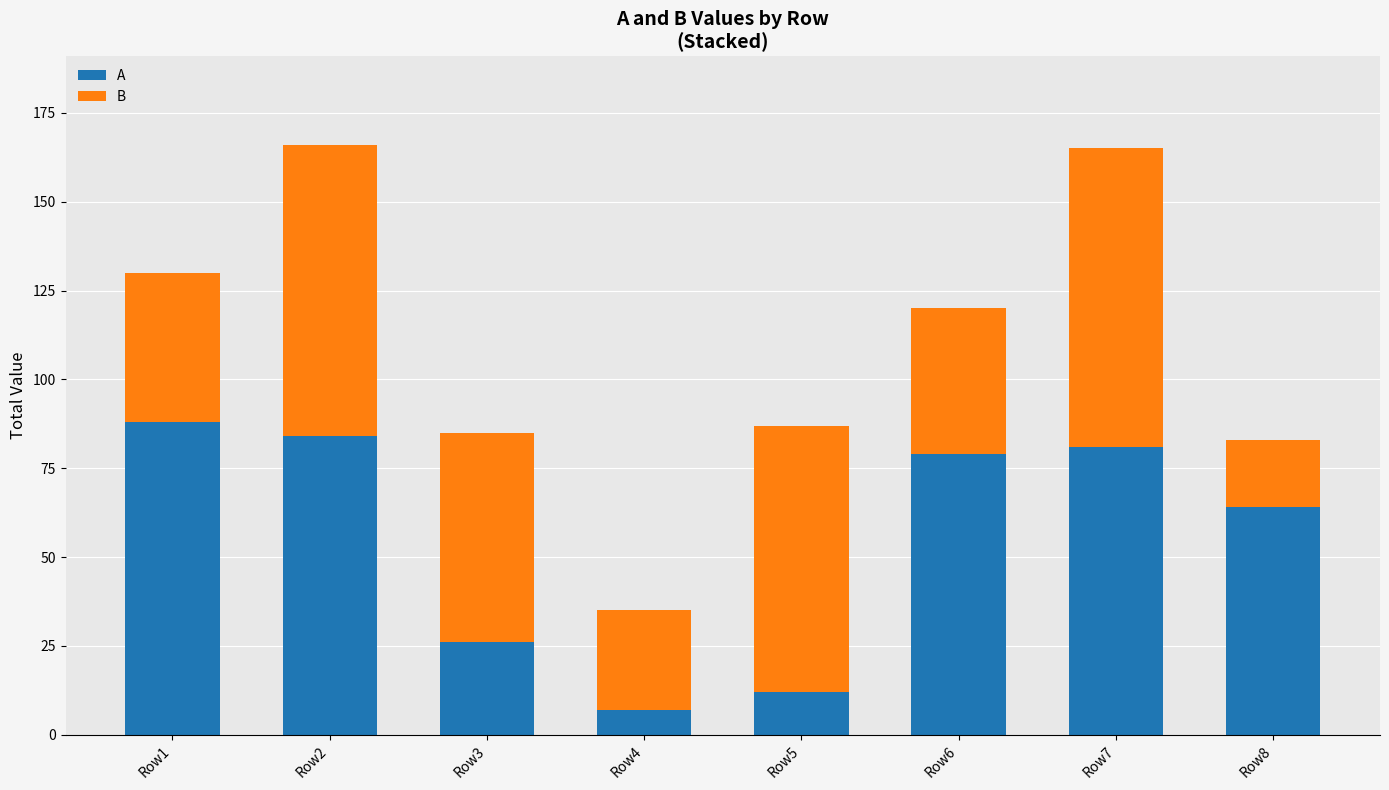

Which category has the highest value in the A series?

Row1